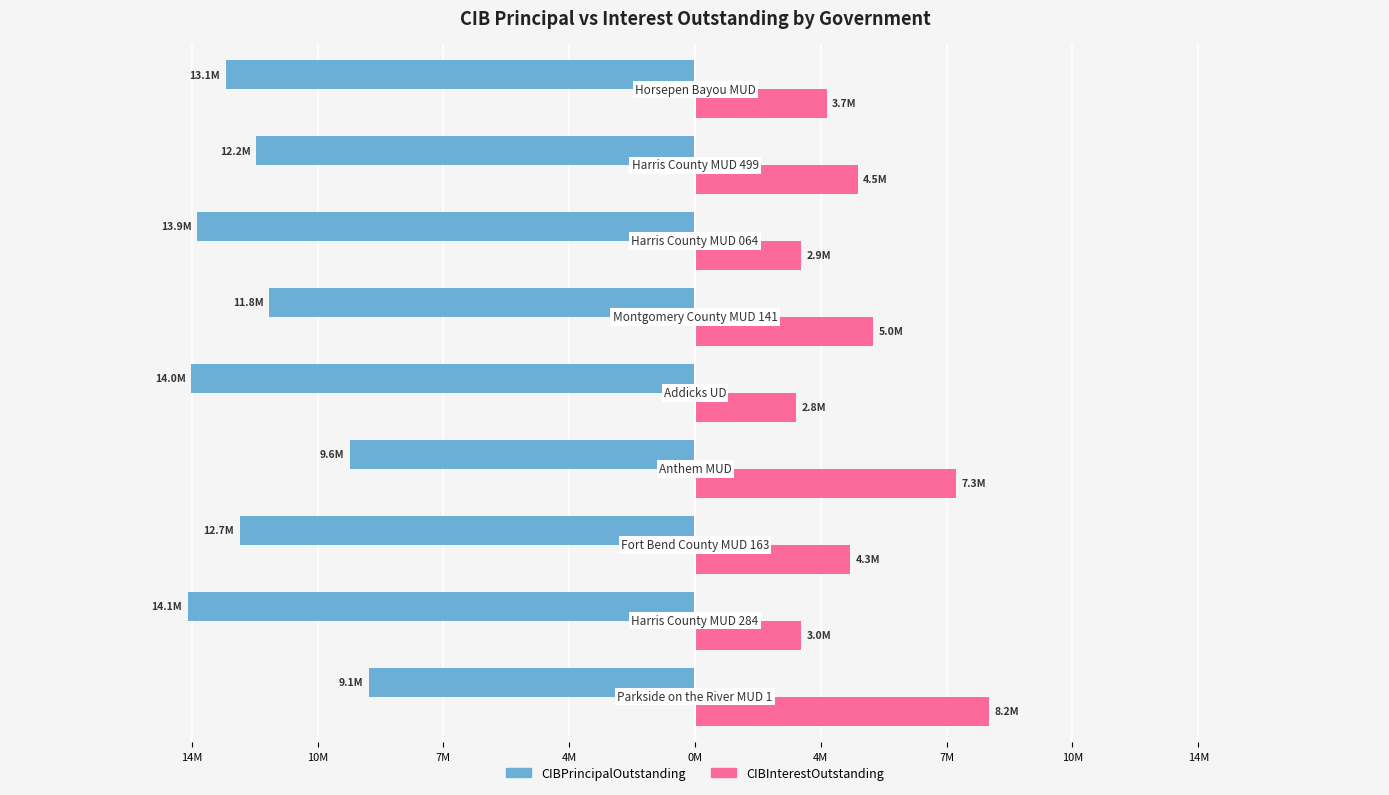

What are all the series names shown in the legend?

CIBPrincipalOutstanding, CIBInterestOutstanding